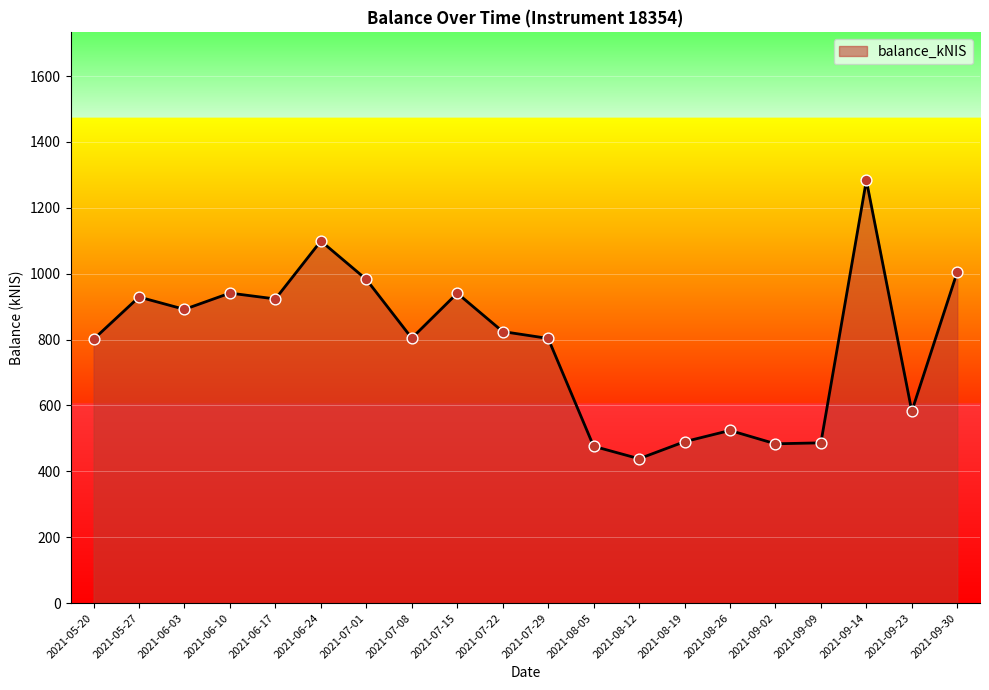

What is the change in value from 2021-05-27 to 2021-07-01?

+53.5